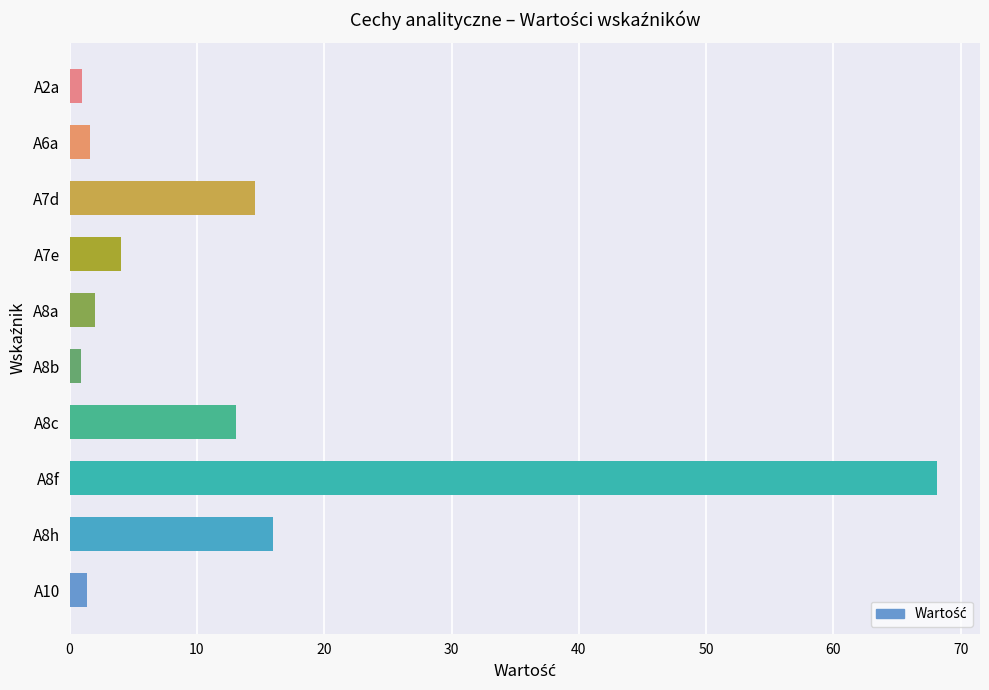

Are the bars grouped side by side (vs. stacked)?

No